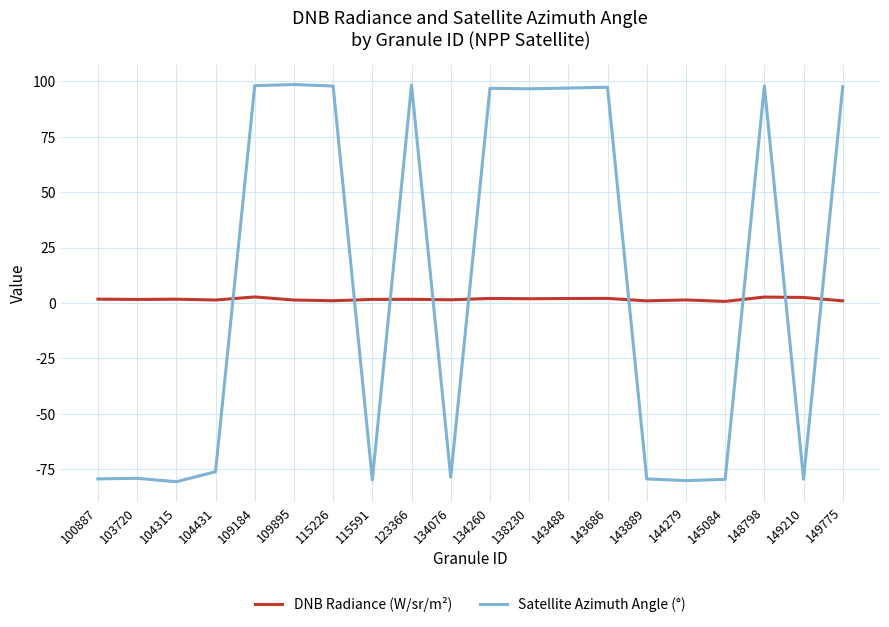

Does the chart display data point markers on the line(s)?

No